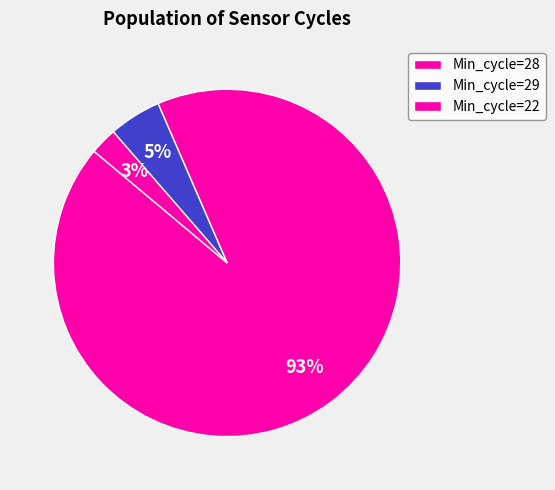

Count the number of slices in the pie.

3